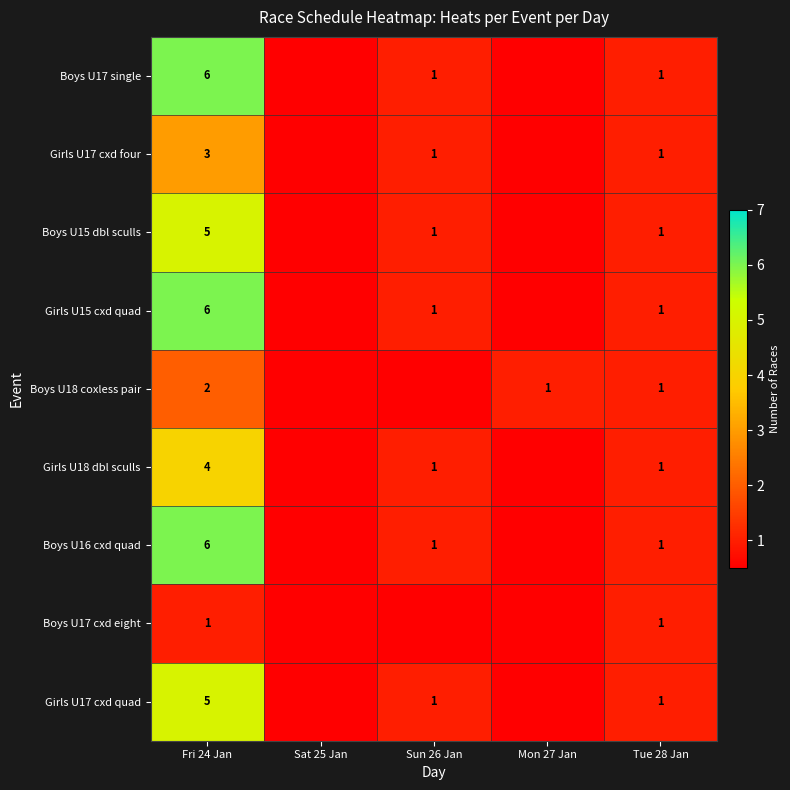

The value of Girls U18 dbl sculls at Tue 28 Jan is 1. True or false?

True